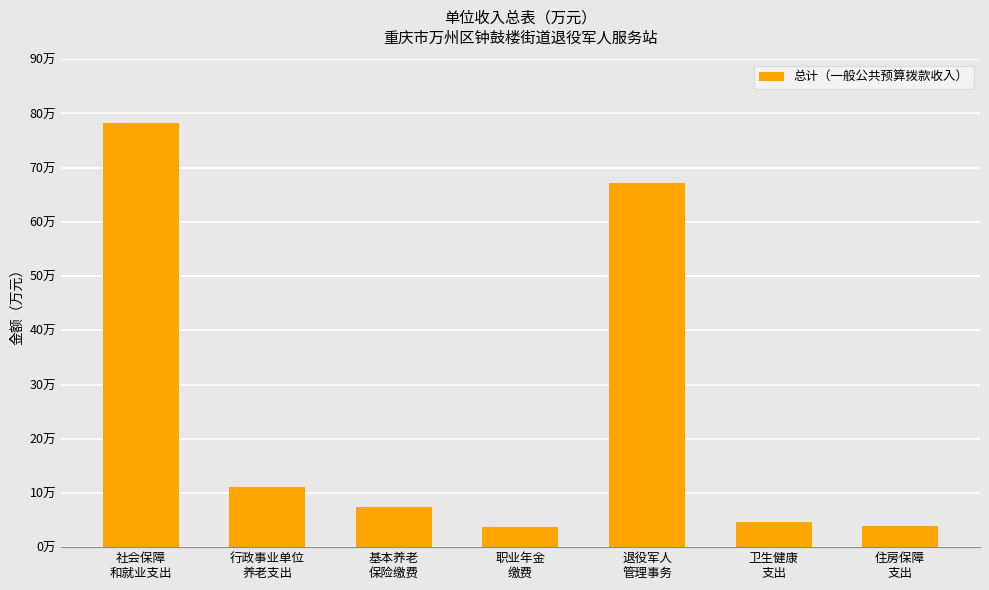

What is the value of the 7th bar from the left?

3.8